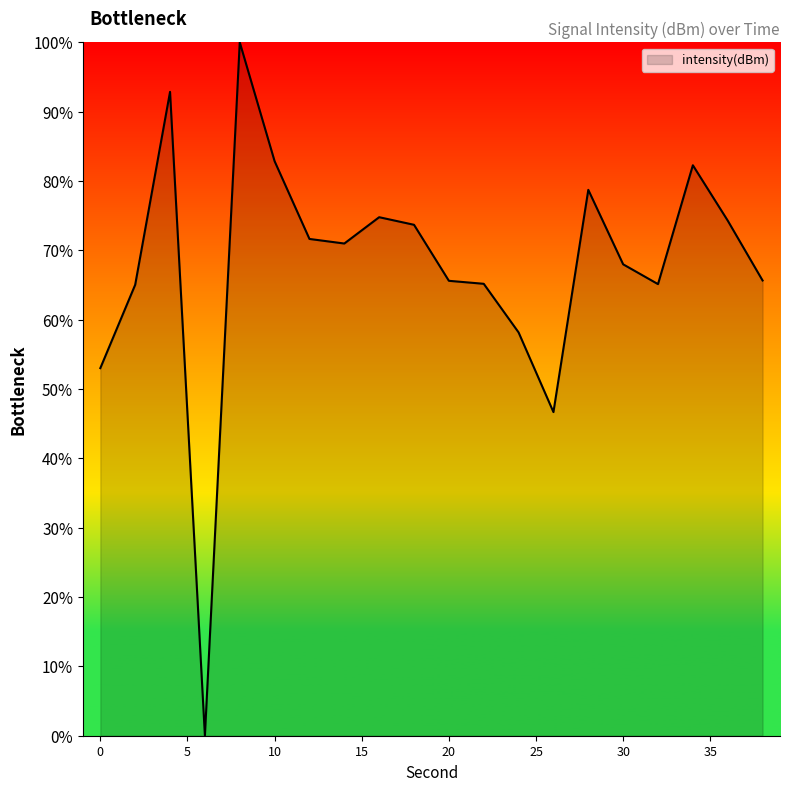

What is the difference between the maximum and minimum values?

100.0